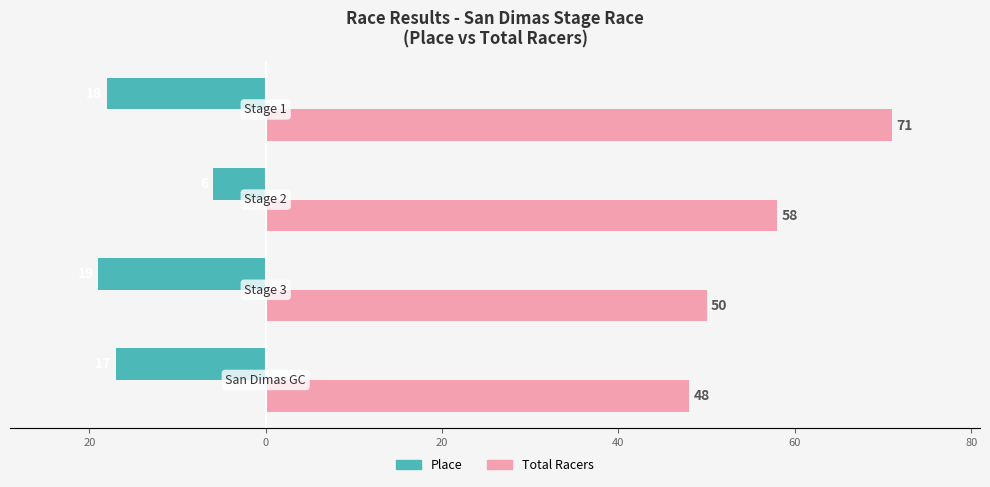

What are all the series names shown in the legend?

Place, Total Racers